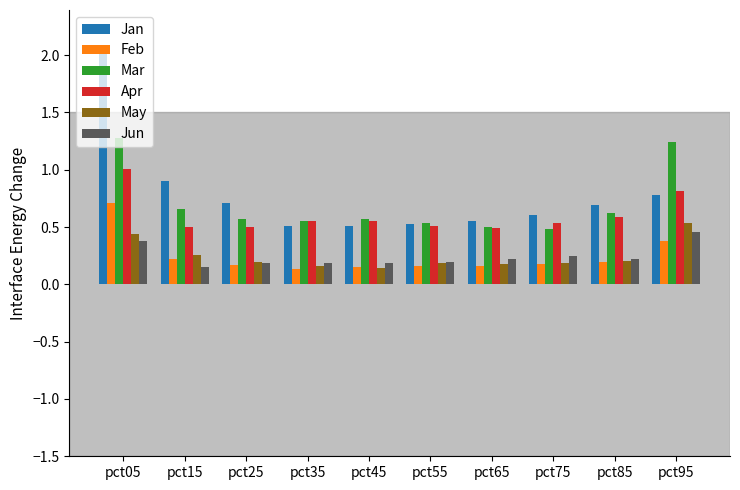

How many groups of bars are there?

10